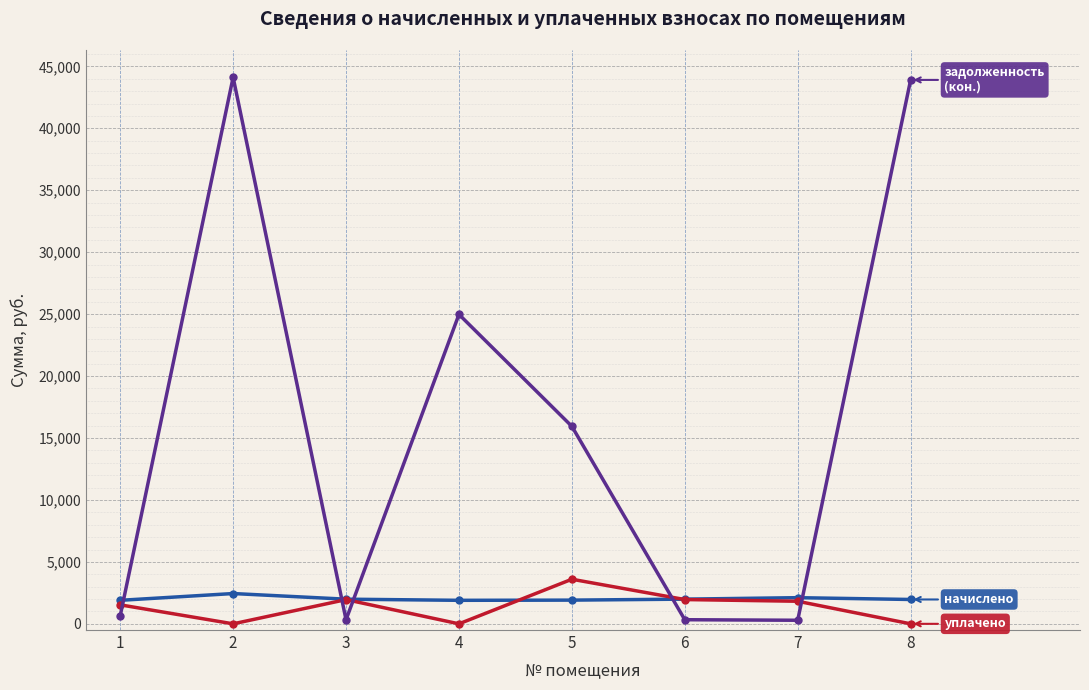

What is the greatest value displayed?

44113.8